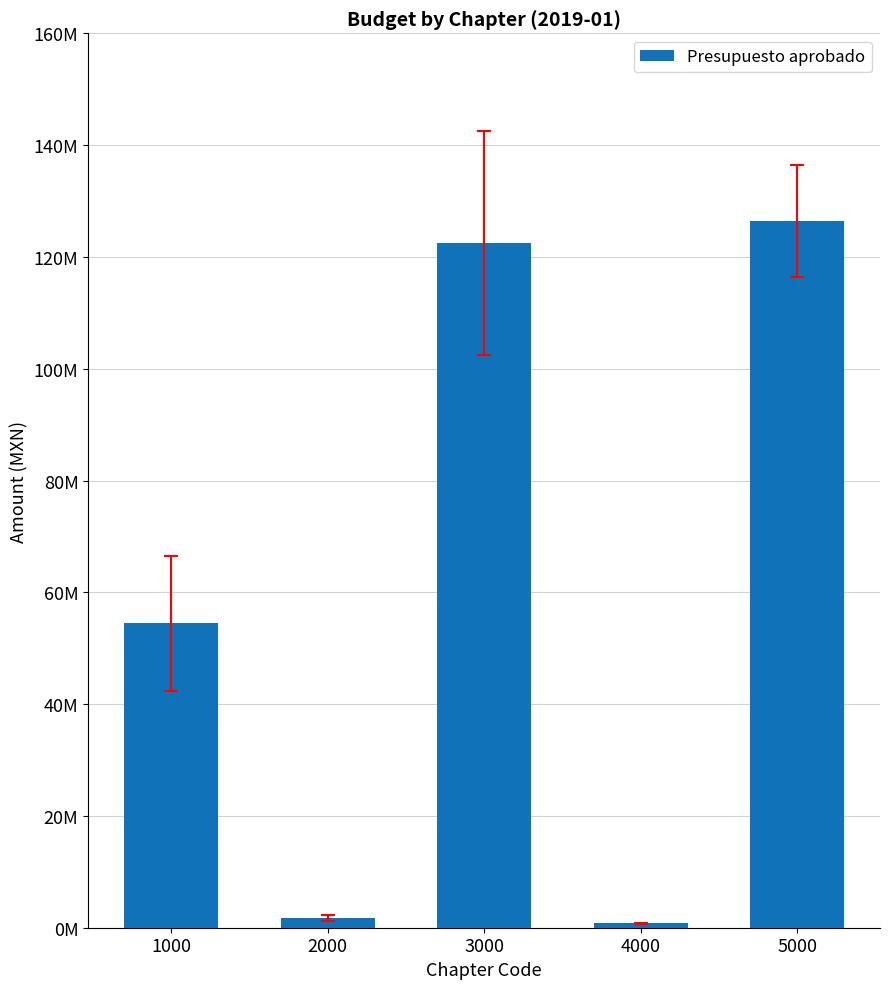

How many bars are there in total?

5